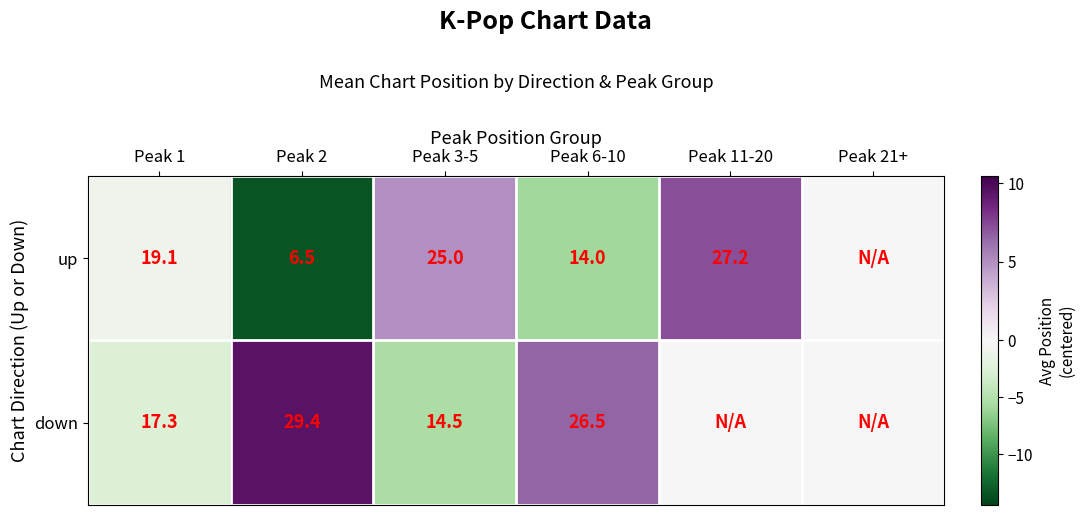

What is the spread (max minus min) of values at Peak 1?

1.8